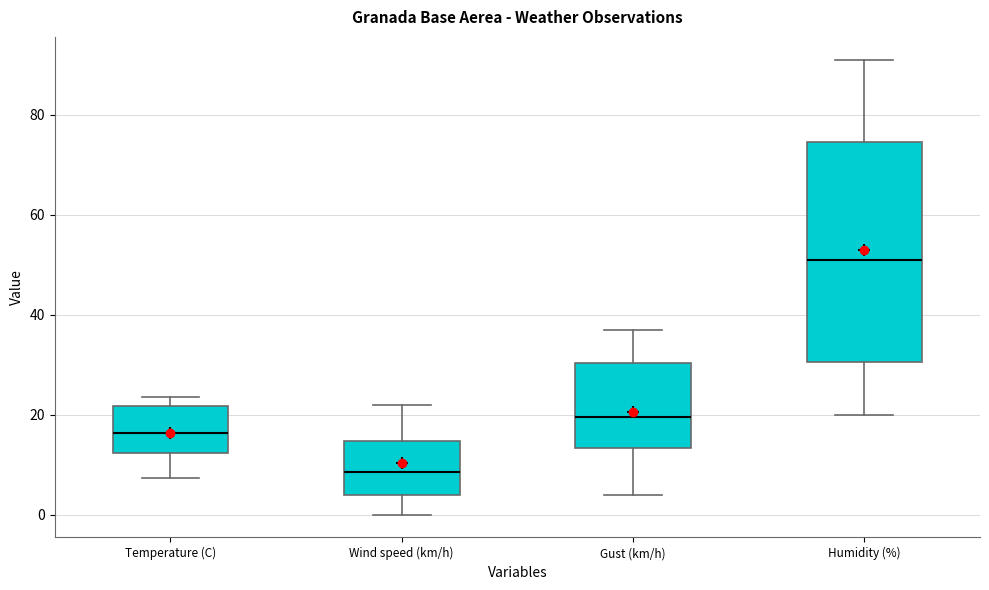

Reading left to right, transcribe this box plot: for each box, give where its median line is, the range the box spans, and where its two whiskers end, as read against the y-axis. The values are not printed on the chart, so give them approximately, as read against the axis.

Temperature (C): median 16, box 12 to 22, whiskers 8 to 24
Wind speed (km/h): median 8, box 4 to 14, whiskers 0 to 22
Gust (km/h): median 20, box 14 to 30, whiskers 4 to 38
Humidity (%): median 52, box 30 to 74, whiskers 20 to 92